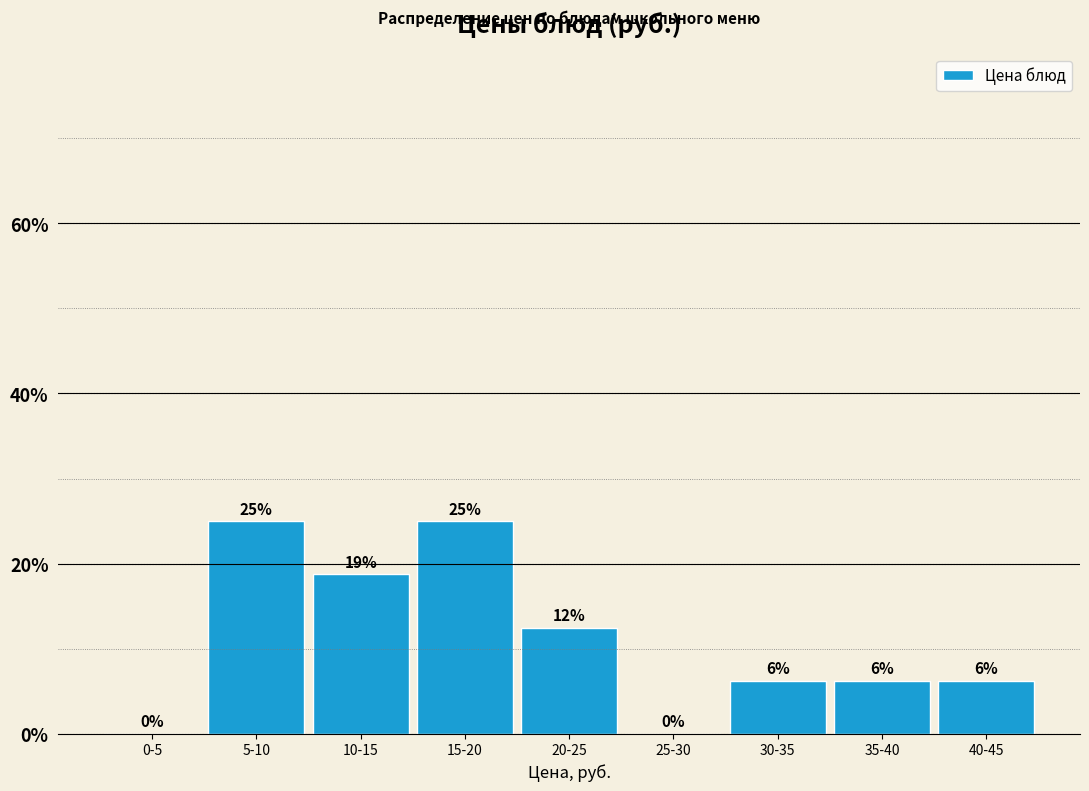

Are the bars horizontal?

No